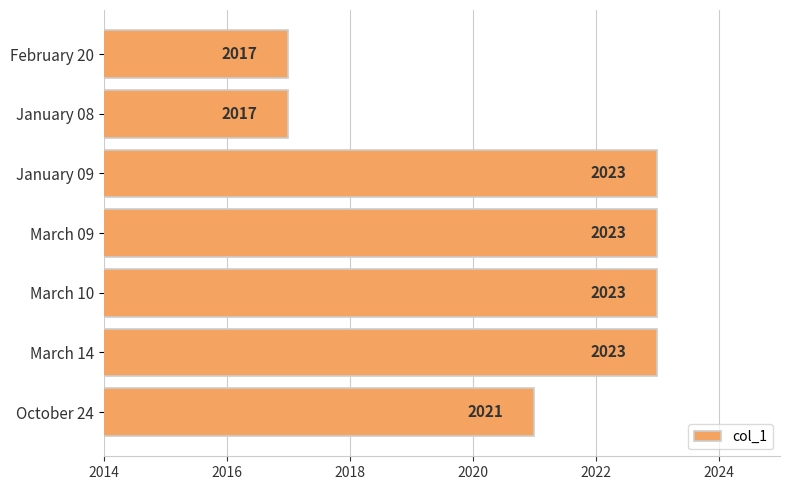

Reading bottom to top, what are all the values shown in this chart?

October 24=2021	March 14=2023	March 10=2023	March 09=2023	January 09=2023	January 08=2017	February 20=2017